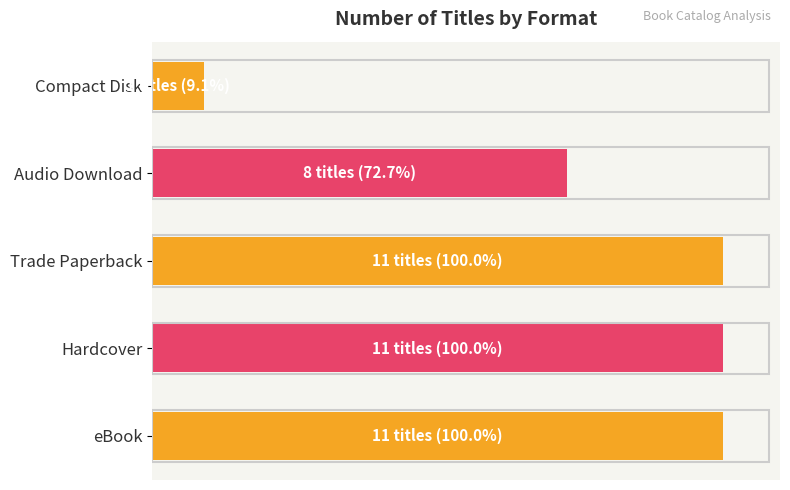

What is the sum of all values?

381.8